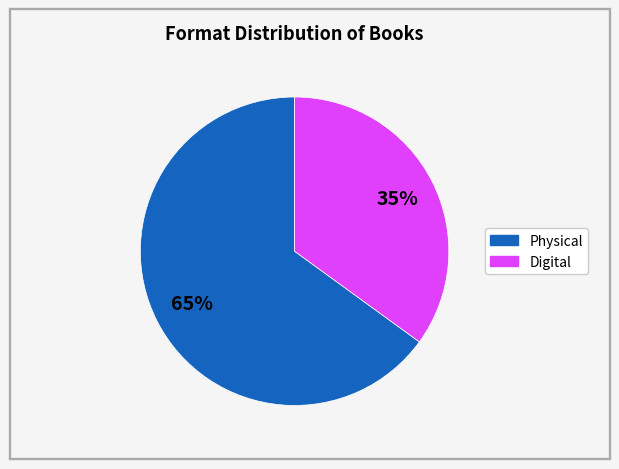

How many slices are in this pie chart?

2